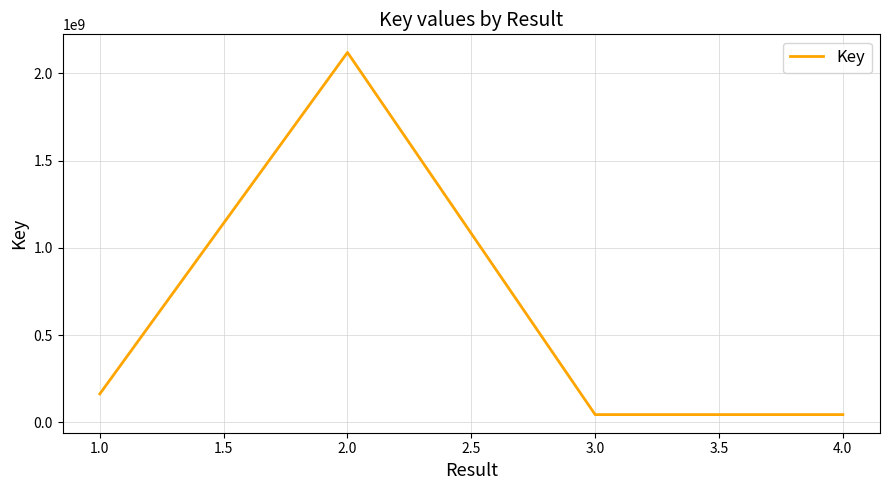

Where is the first local maximum?

2.0